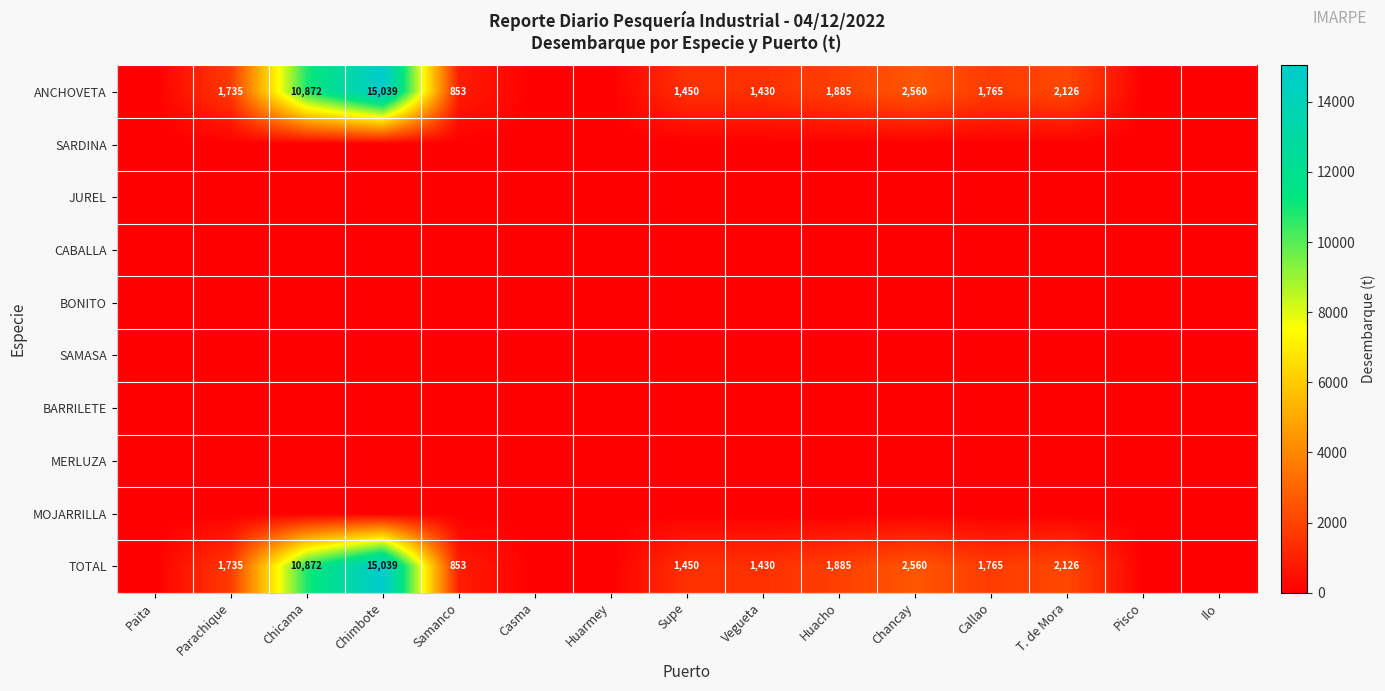

The ANCHOVETA series shows 1512 at Samanco. True or false?

False